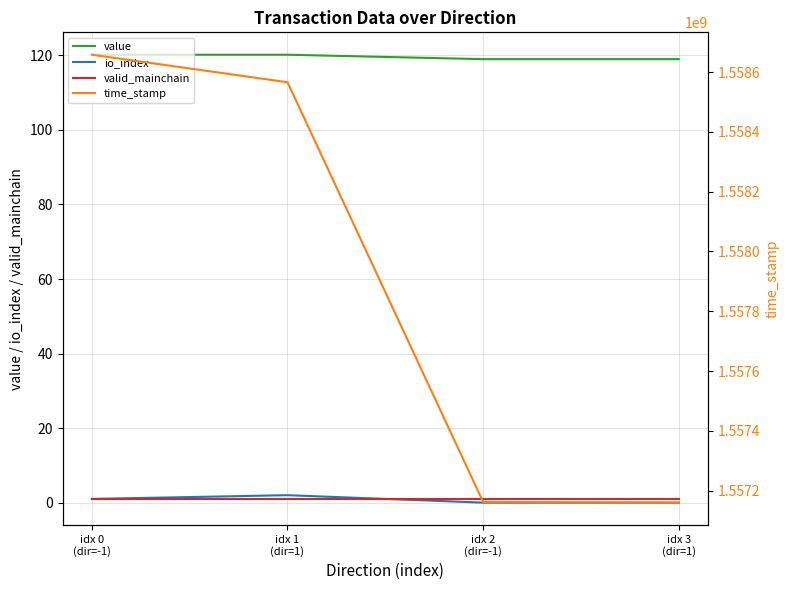

What position from the right is idx 1
(dir=1)?

3